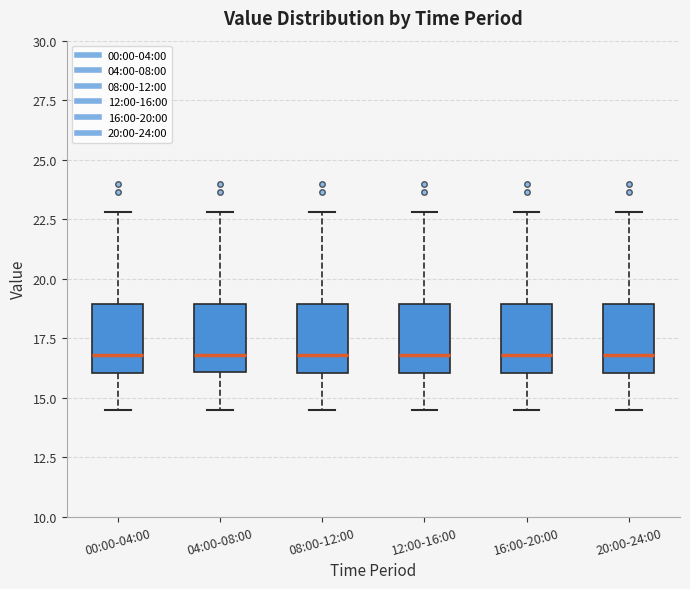

Reading left to right, transcribe this box plot: for each box, give where its median line is, the range the box spans, and where its two whiskers end, as read against the y-axis. The values are not printed on the chart, so give them approximately, as read against the axis.

00:00-04:00: median 17.0, box 16.0 to 19.0, whiskers 14.5 to 23.0
04:00-08:00: median 17.0, box 16.0 to 19.0, whiskers 14.5 to 23.0
08:00-12:00: median 17.0, box 16.0 to 19.0, whiskers 14.5 to 23.0
12:00-16:00: median 17.0, box 16.0 to 19.0, whiskers 14.5 to 23.0
16:00-20:00: median 17.0, box 16.0 to 19.0, whiskers 14.5 to 23.0
20:00-24:00: median 17.0, box 16.0 to 19.0, whiskers 14.5 to 23.0